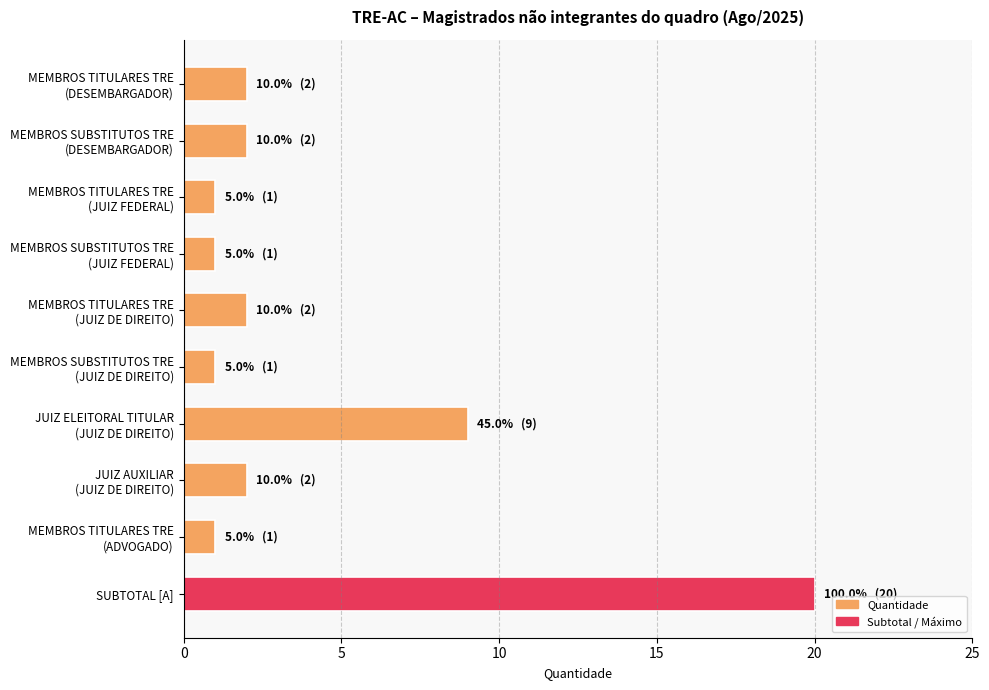

How many series are shown in this chart?

1